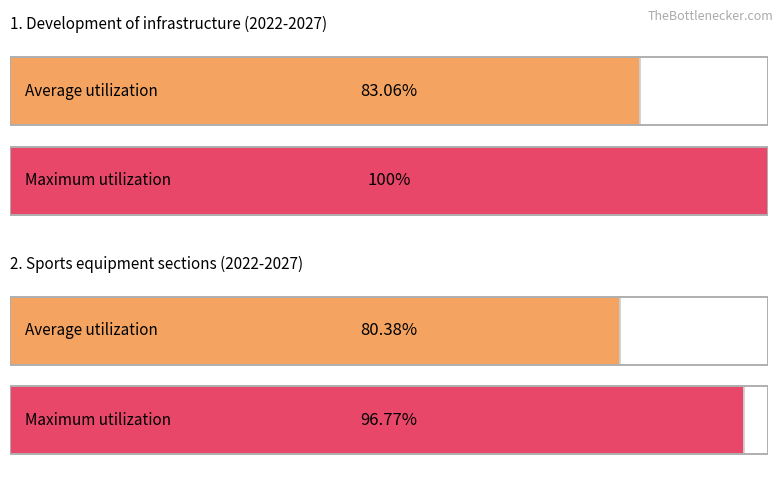

Is it true that End Year equals 473 at 2?

False